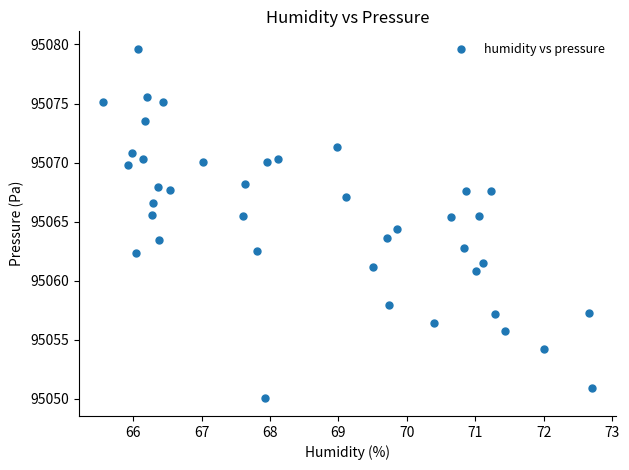

What is the range of X values (max minus min)?

7.1